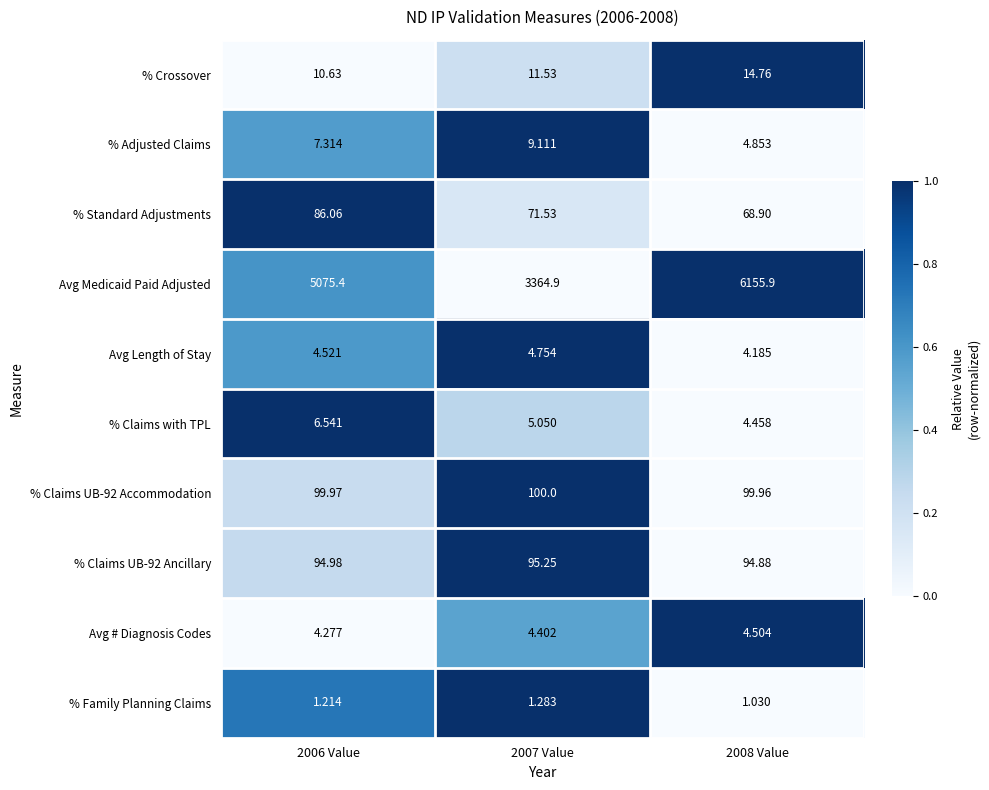

Which series changed the most between 2007 Value and 2008 Value?

Avg Medicaid Paid Adjusted